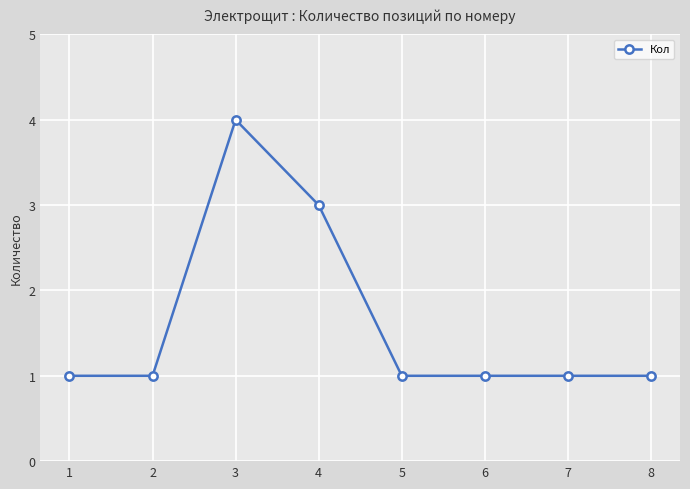

What is the greatest value displayed?

4